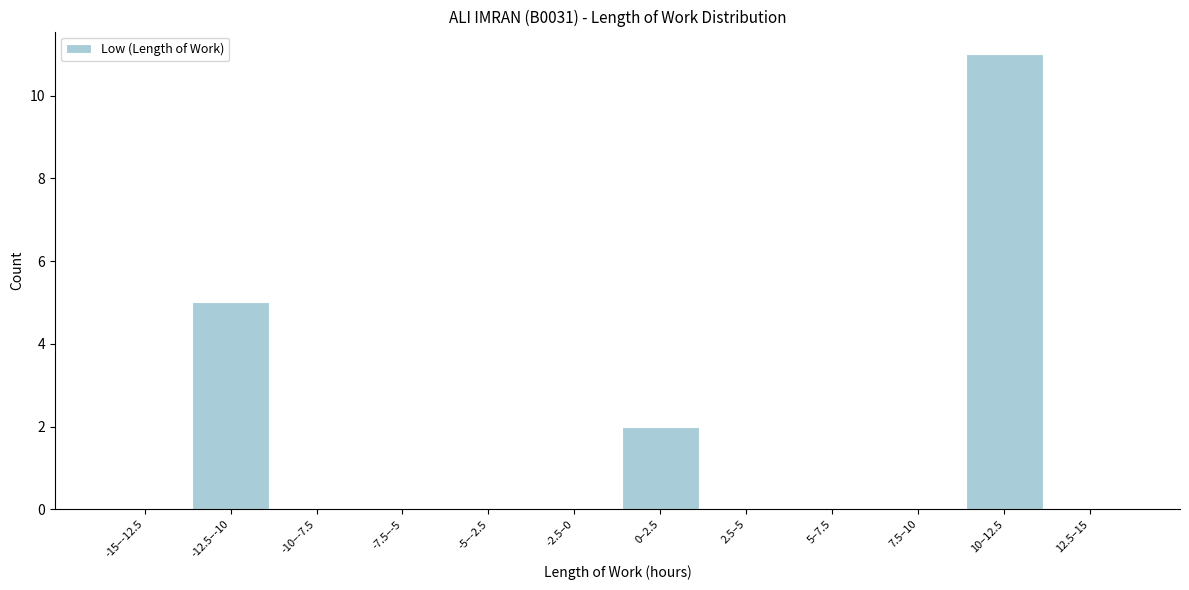

Reading left to right, list all the values displayed in this chart.

-15–-12.5=0	-12.5–-10=5	-10–-7.5=0	-7.5–-5=0	-5–-2.5=0	-2.5–0=0	0–2.5=2	2.5–5=0	5–7.5=0	7.5–10=0	10–12.5=11	12.5–15=0